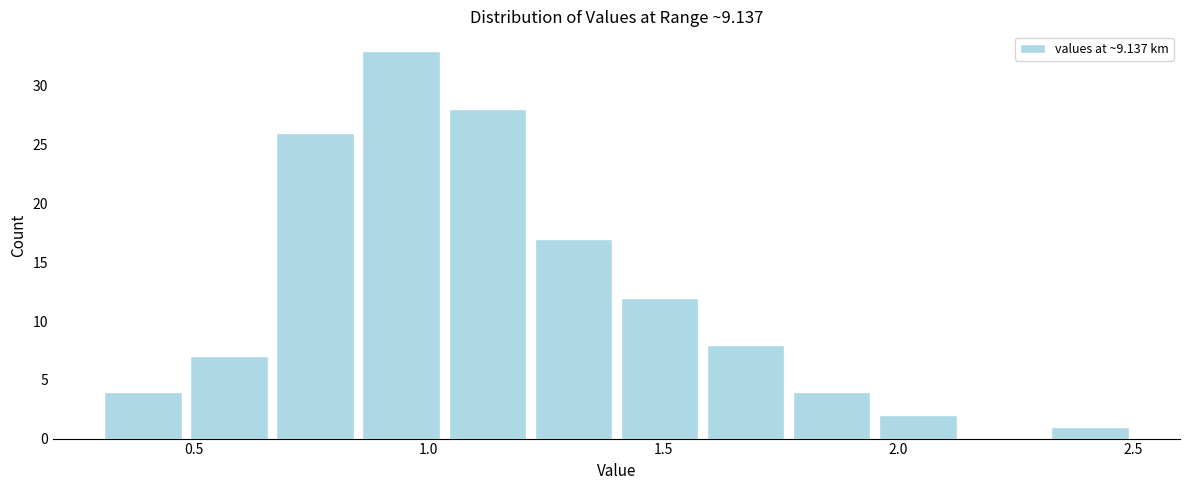

Around what value on the x-axis is the tallest bar? Give the approximate position of its centre, as read against the axis.

0.95